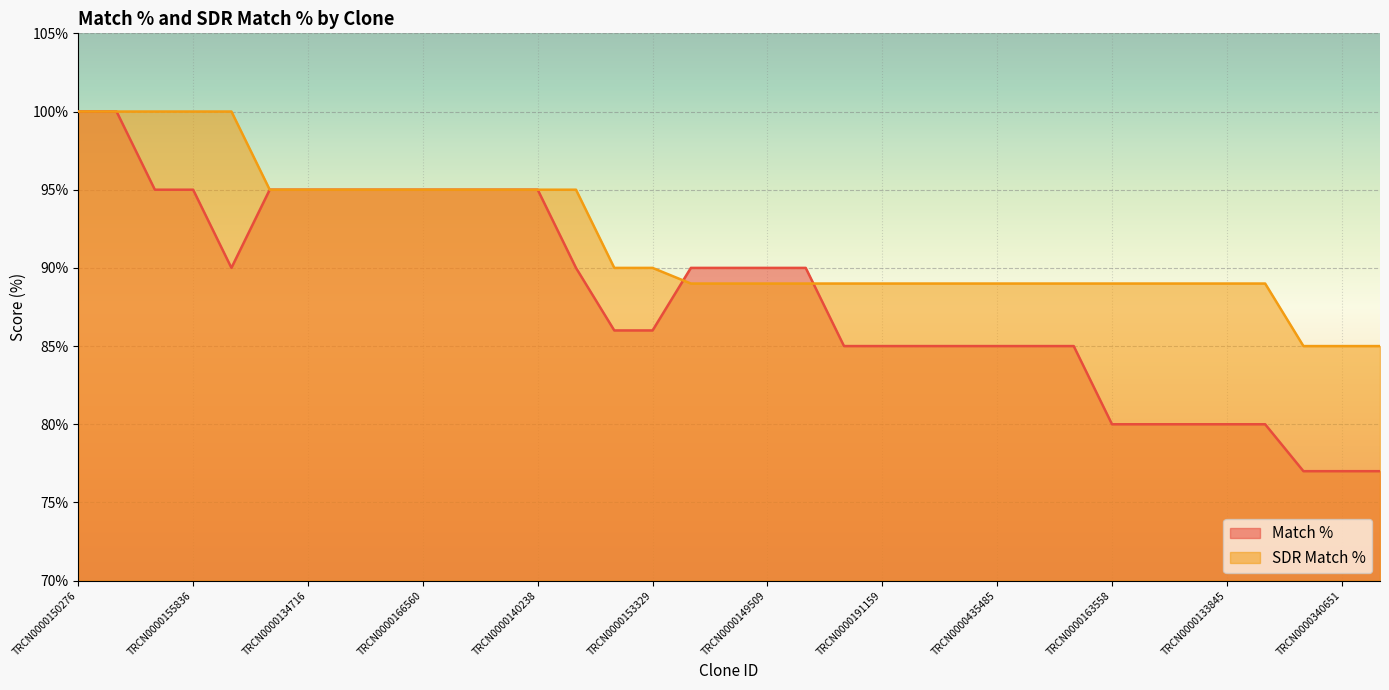

What is the difference between the maximum and minimum values in the SDR Match % series?

15